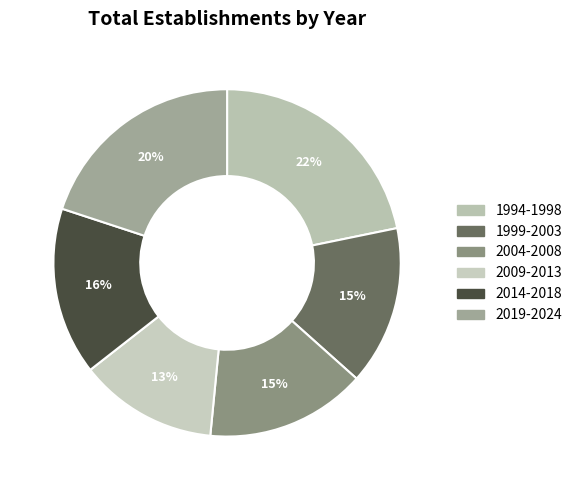

How many segments does this pie chart have?

6